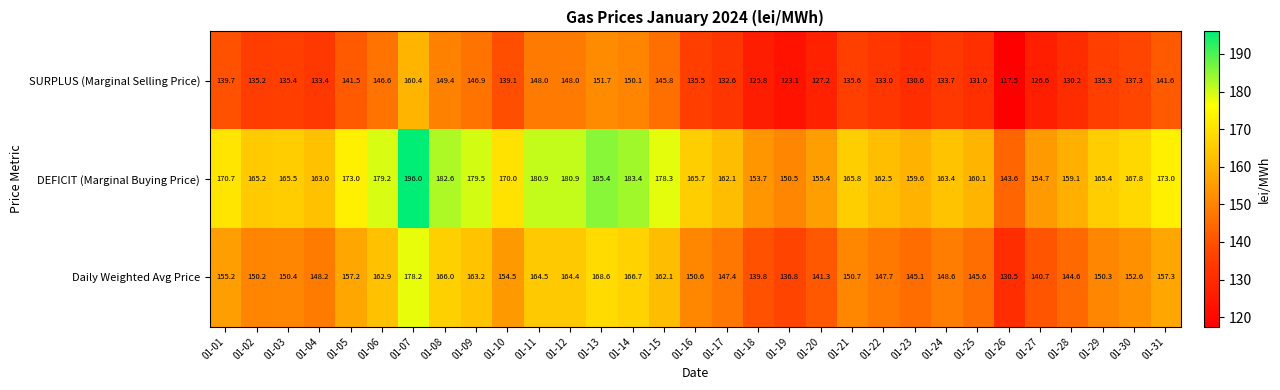

Where is DEFICIT (Marginal Buying Price) nearest to the value 169?

01-10